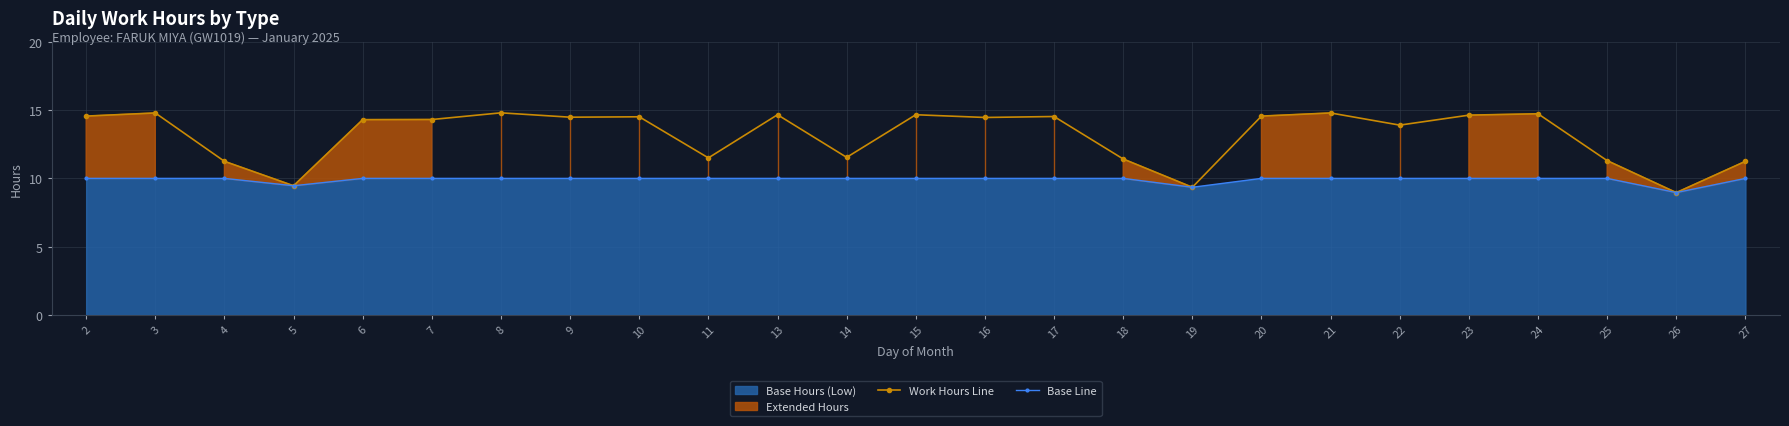

Reading left to right, transcribe all the data shown in this chart.

Work Hours Line: 2=14.6	3=14.8	4=11.2	5=9.5	6=14.3	7=14.3	8=14.8	9=14.5	10=14.5	11=11.5	13=14.7	14=11.5	15=14.7	16=14.5	17=14.5	18=11.4	19=9.3	20=14.6	21=14.8	22=13.9	23=14.6	24=14.7	25=11.3	26=9.0	27=11.2
Base Line: 2=10.0	3=10.0	4=10.0	5=9.5	6=10.0	7=10.0	8=10.0	9=10.0	10=10.0	11=10.0	13=10.0	14=10.0	15=10.0	16=10.0	17=10.0	18=10.0	19=9.3	20=10.0	21=10.0	22=10.0	23=10.0	24=10.0	25=10.0	26=9.0	27=10.0